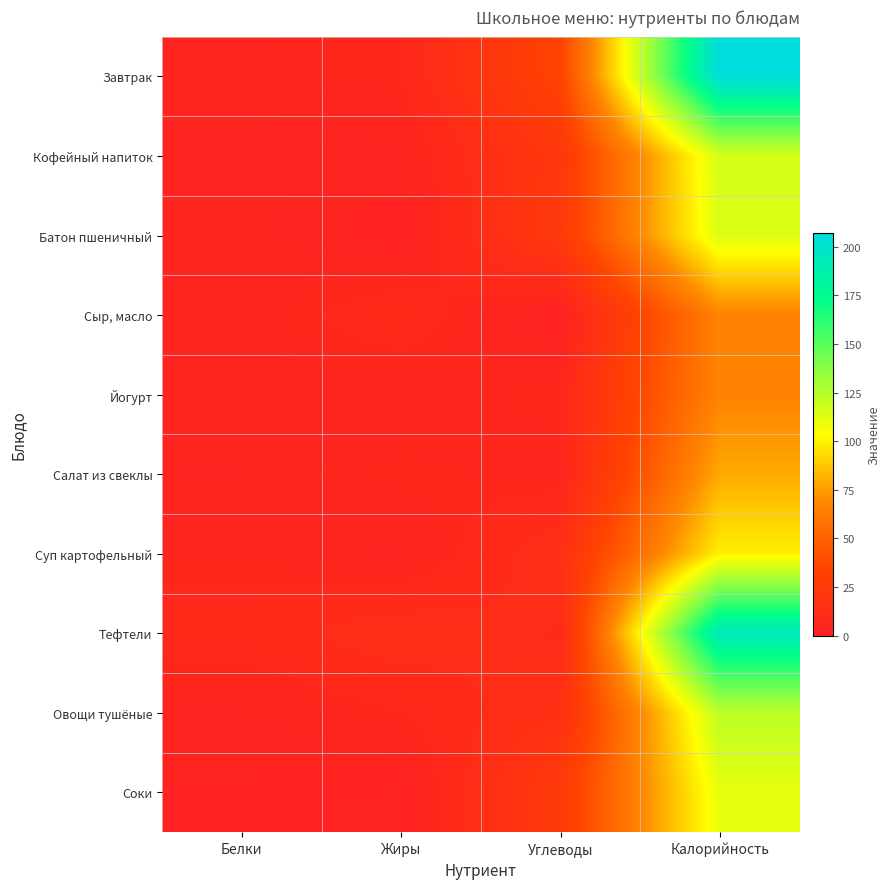

What is the difference between the highest and lowest values at Жиры?

13.3